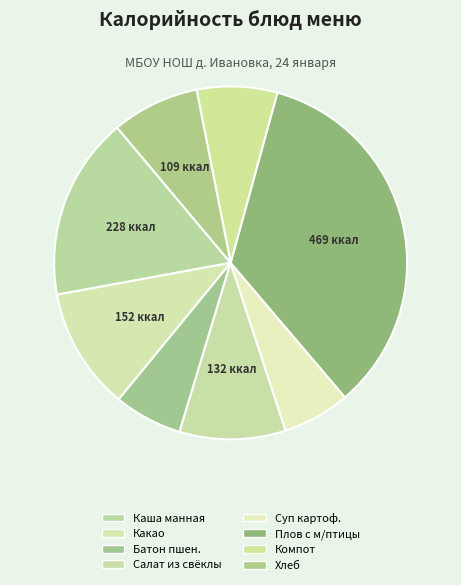

Count the number of slices in the pie.

8